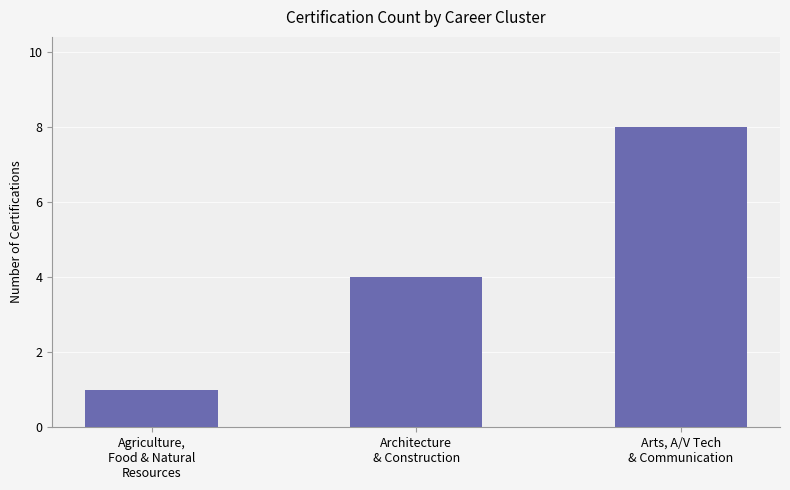

Does the chart contain any negative values?

No